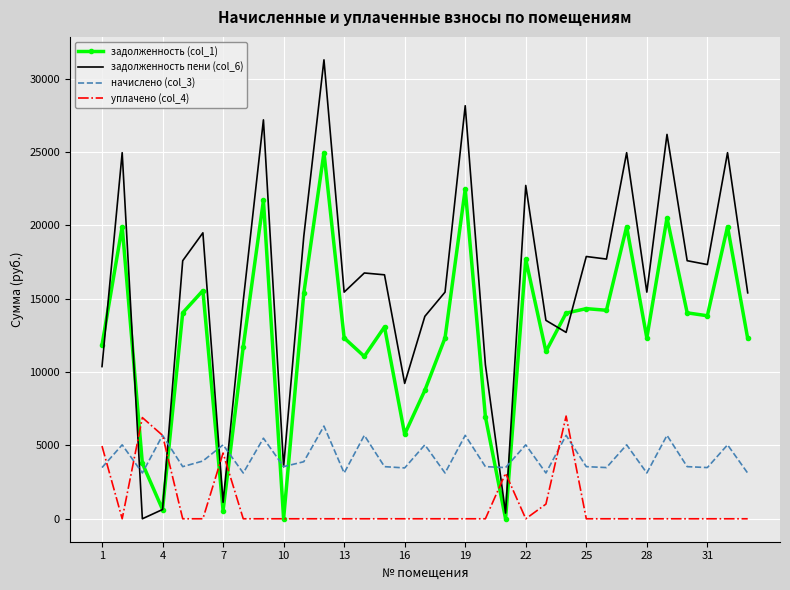

Which series has the largest total across all categories?

задолженность пени (col_6)